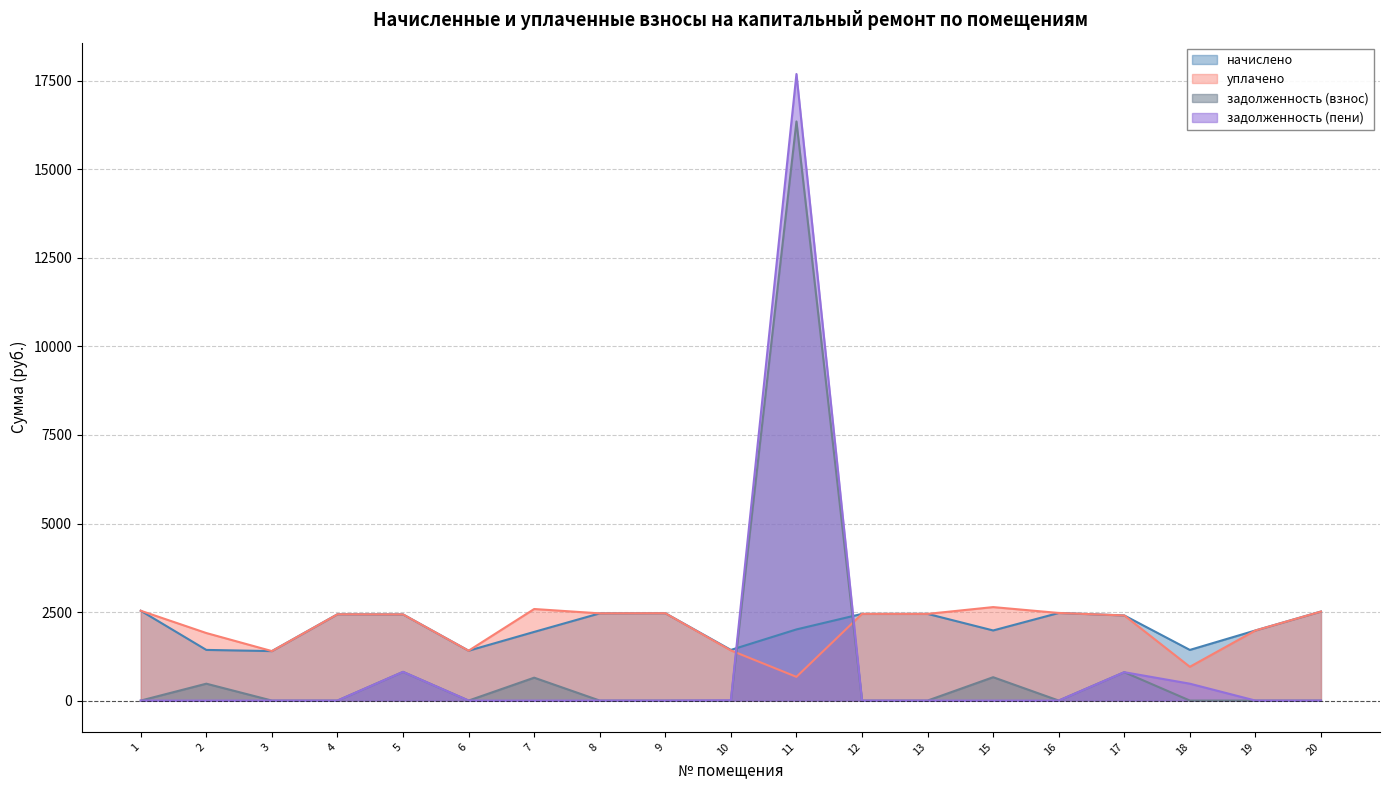

What is the difference between the second highest and minimum values in the задолженность (взнос) series?

811.1